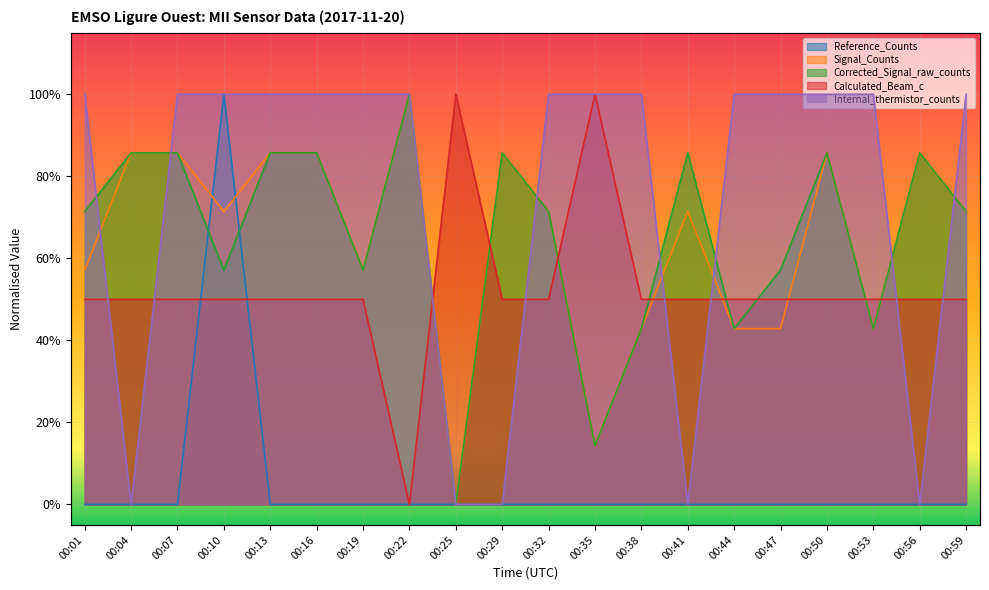

What is the spread (max minus min) of values at 00:47?

1.0